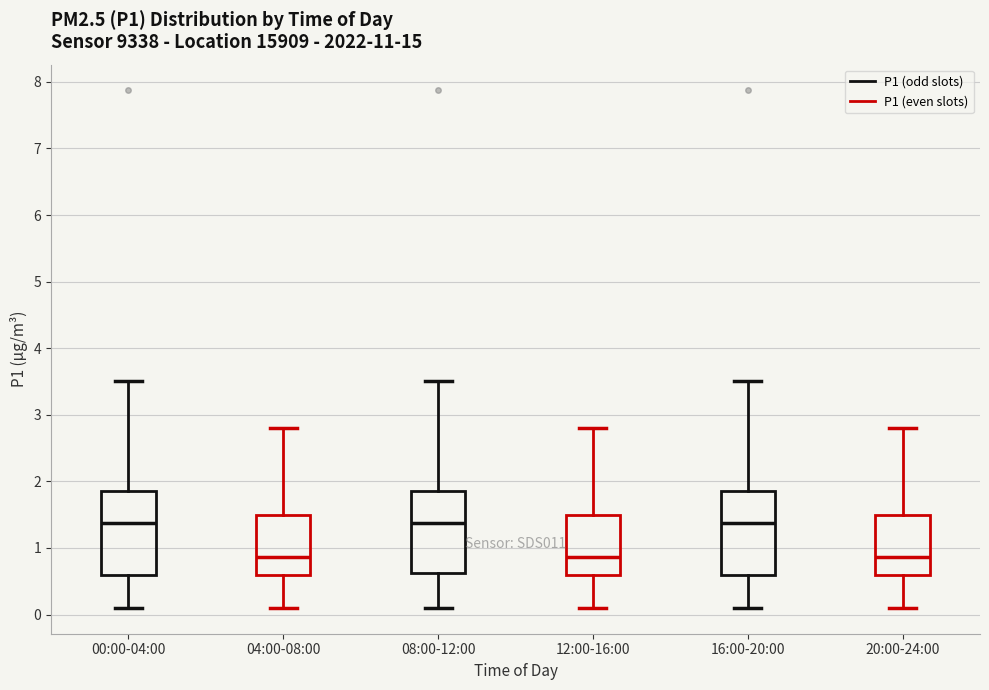

Reading left to right, transcribe this box plot: for each box, give where its median line is, the range the box spans, and where its two whiskers end, as read against the y-axis. The values are not printed on the chart, so give them approximately, as read against the axis.

00:00-04:00: median 1.4, box 0.6 to 1.8, whiskers 0.1 to 3.5
04:00-08:00: median 0.9, box 0.6 to 1.5, whiskers 0.1 to 2.8
08:00-12:00: median 1.4, box 0.6 to 1.8, whiskers 0.1 to 3.5
12:00-16:00: median 0.9, box 0.6 to 1.5, whiskers 0.1 to 2.8
16:00-20:00: median 1.4, box 0.6 to 1.8, whiskers 0.1 to 3.5
20:00-24:00: median 0.9, box 0.6 to 1.5, whiskers 0.1 to 2.8